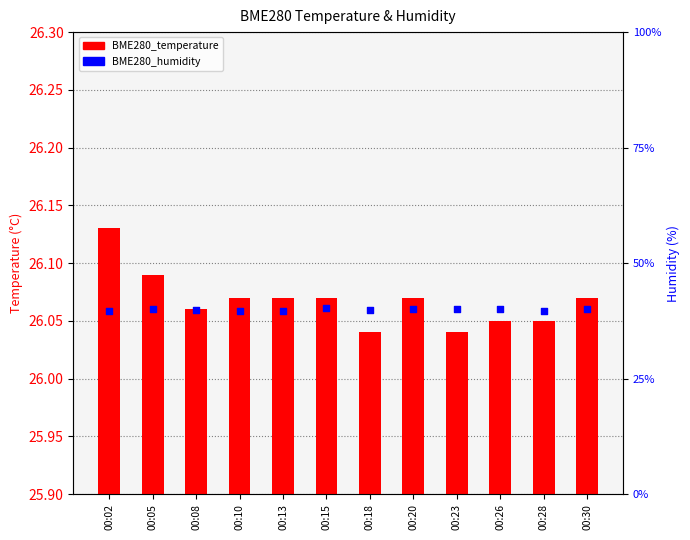

Between 00:28 and 00:10, which is larger?

00:10